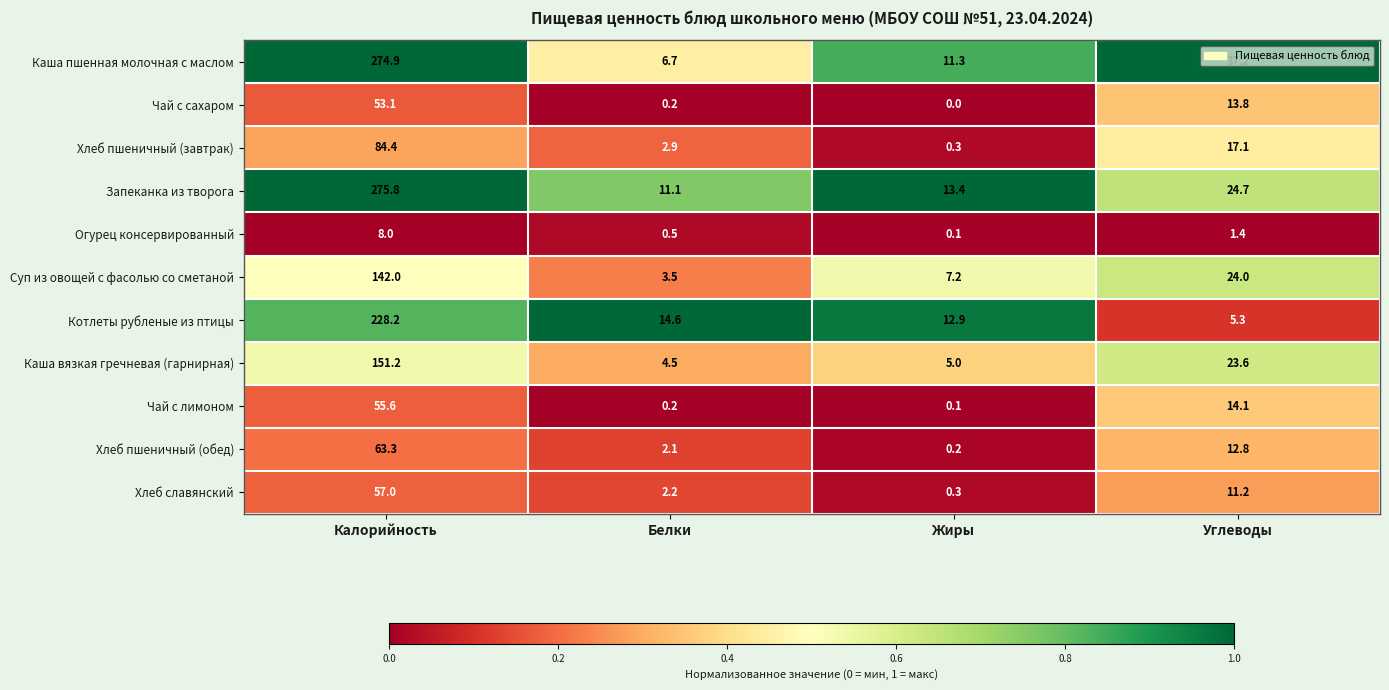

What is the maximum value shown in the chart?

275.8